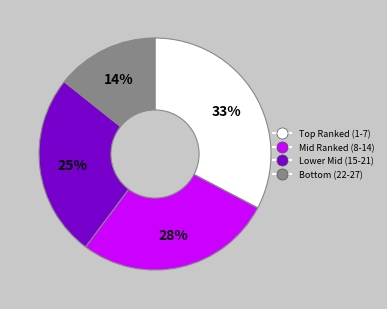

To the nearest percent, what is the average slice percentage?

25%